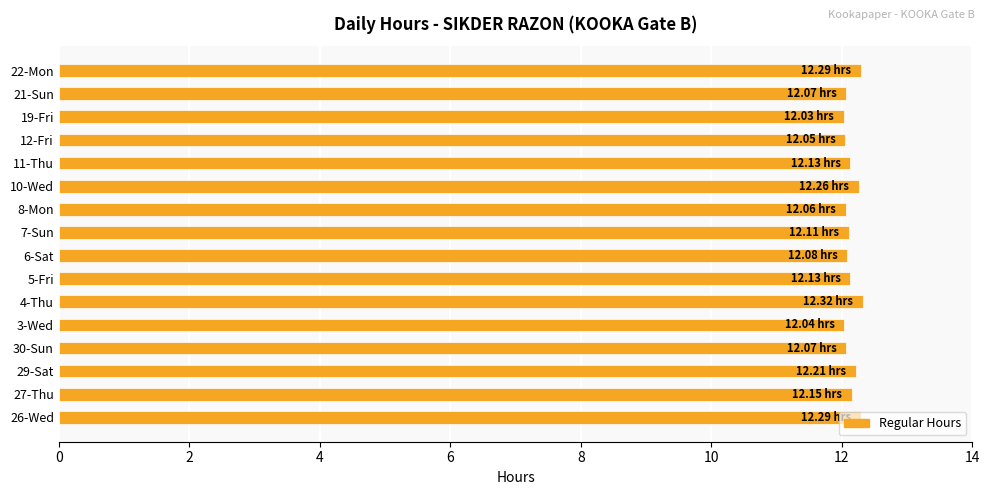

Approximately how many times larger is the value at 26-Wed compared to 11-Thu?

1.0